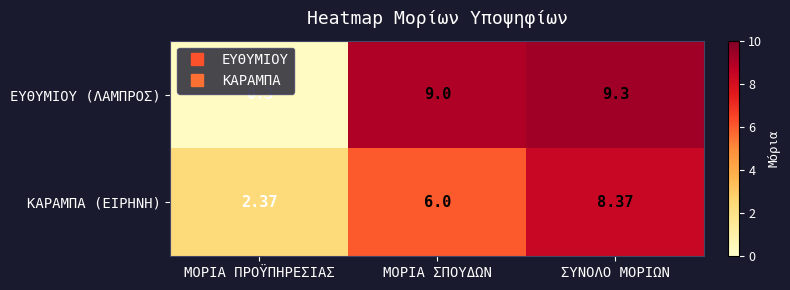

List the labels in order of ΚΑΡΑΜΠΑ (ΕΙΡΗΝΗ) value, smallest first.

ΜΟΡΙΑ ΠΡΟΫΠΗΡΕΣΙΑΣ, ΜΟΡΙΑ ΣΠΟΥΔΩΝ, ΣΥΝΟΛΟ ΜΟΡΙΩΝ